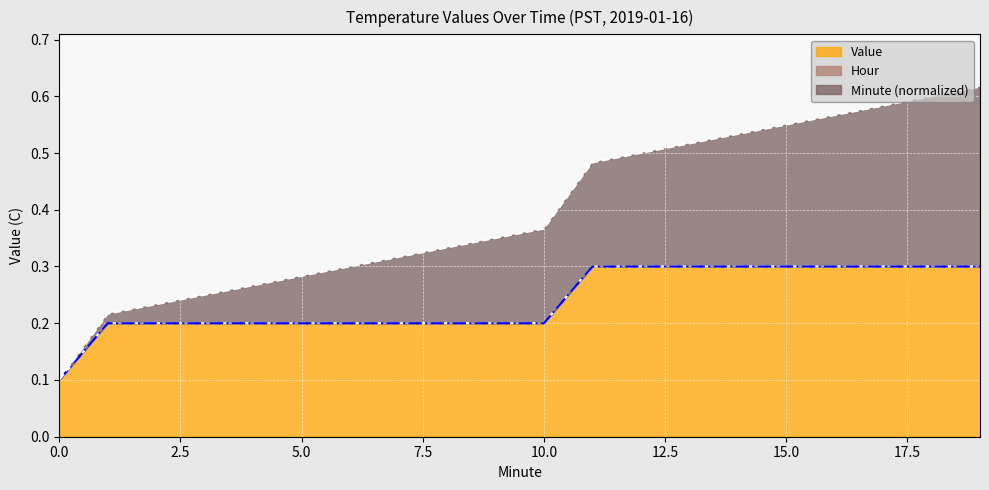

Reading right to left, transcribe all the data shown in this chart.

Value: 0.3	0.3	0.3	0.3	0.3	0.3	0.3	0.3	0.3	0.2	0.2	0.2	0.2	0.2	0.2	0.2	0.2	0.2	0.2	0.1
Minute: 0.6	0.6	0.6	0.6	0.6	0.5	0.5	0.5	0.5	0.4	0.3	0.3	0.3	0.3	0.3	0.3	0.2	0.2	0.2	0.1